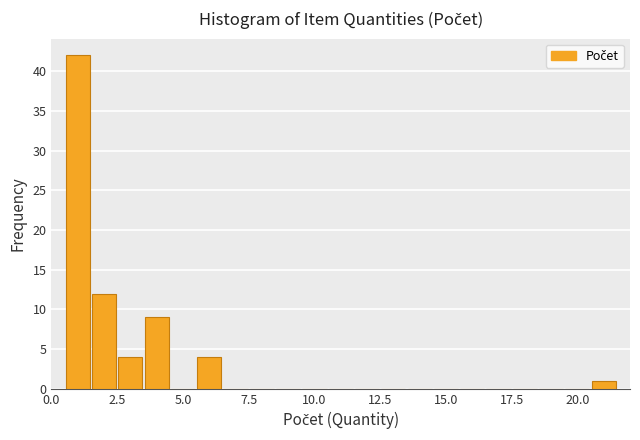

Around what value on the x-axis is the tallest bar? Give the approximate position of its centre, as read against the axis.

1.0